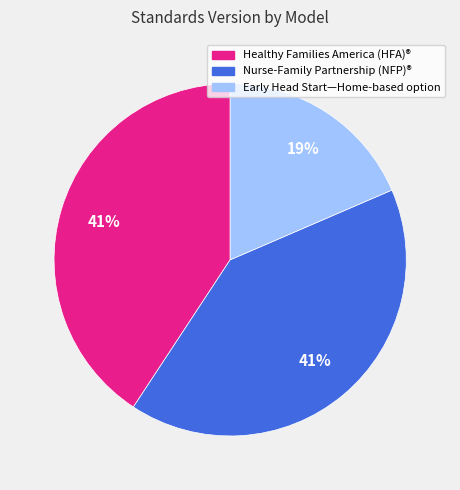

Do Early Head Start—Home-based option and Healthy Families America (HFA)® together represent more than half of the pie?

Yes